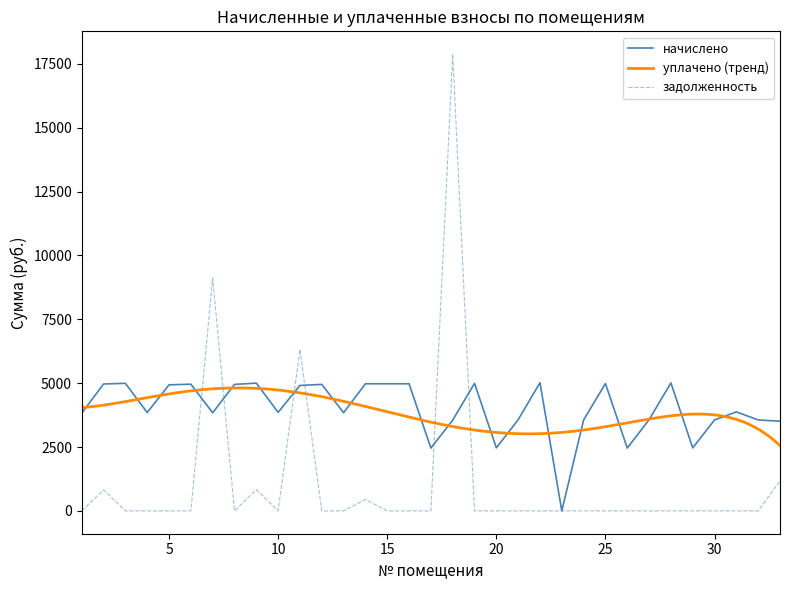

Is it true that начислено equals 3841.9 at 7?

True